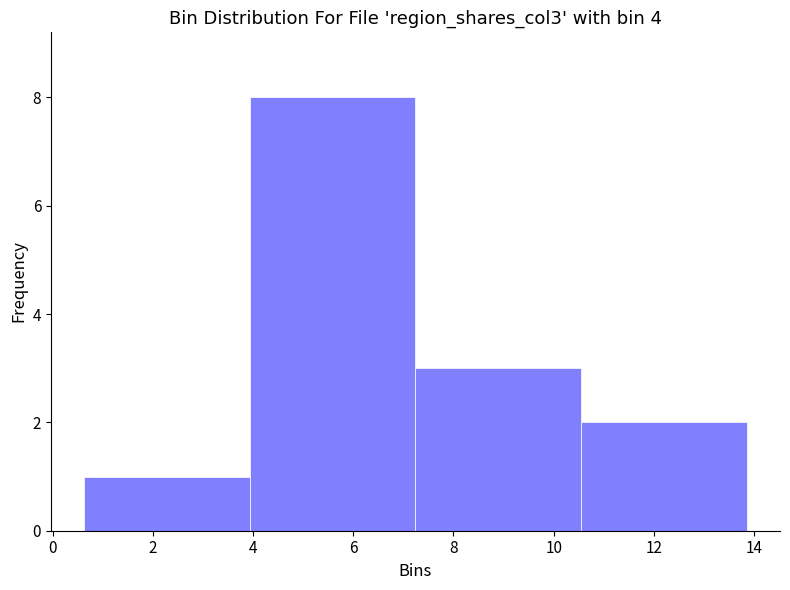

Reading left to right, transcribe this chart: for each bar, give the range it covers on the x-axis and its height. Neither the bar edges nor the heights are printed on the chart, so give them approximately, as read against the axes.

0.6 to 4.0: 1
4.0 to 7.2: 8
7.2 to 10.6: 3
10.6 to 13.8: 2